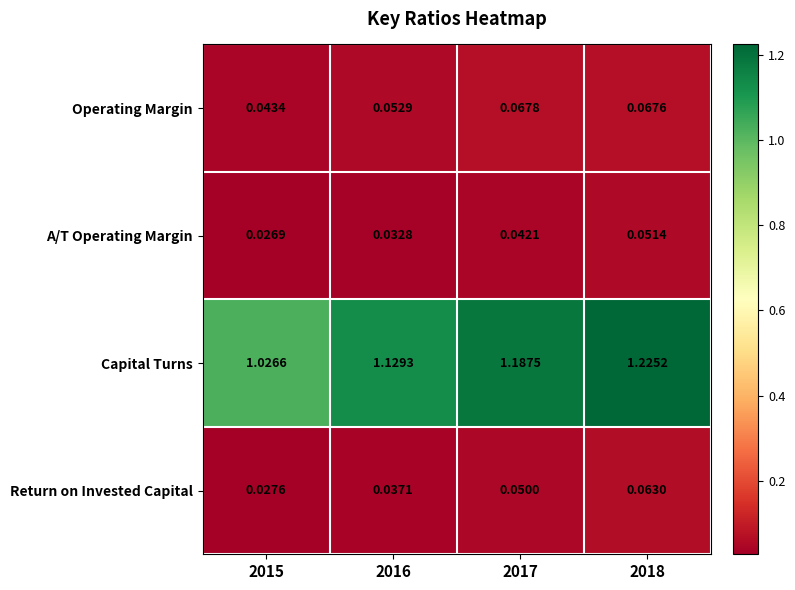

Which series has the largest range (max minus min)?

Capital Turns